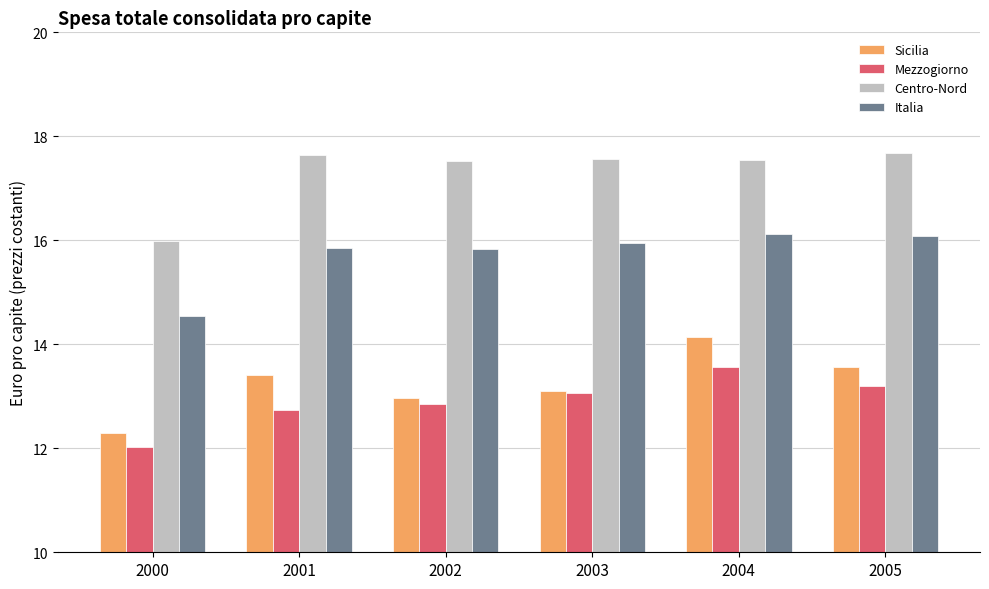

Where does the Mezzogiorno series first go above 13?

2003